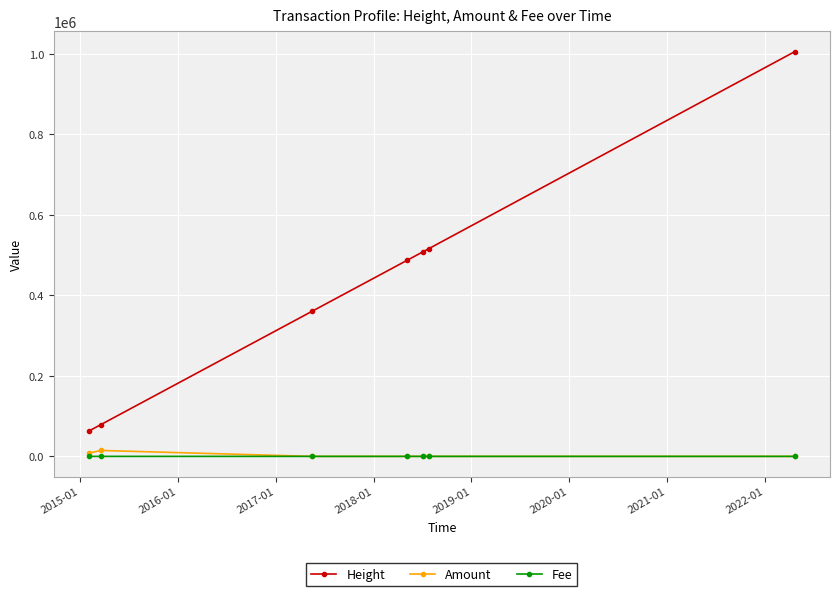

What is the maximum value shown in the chart?

1005560.0